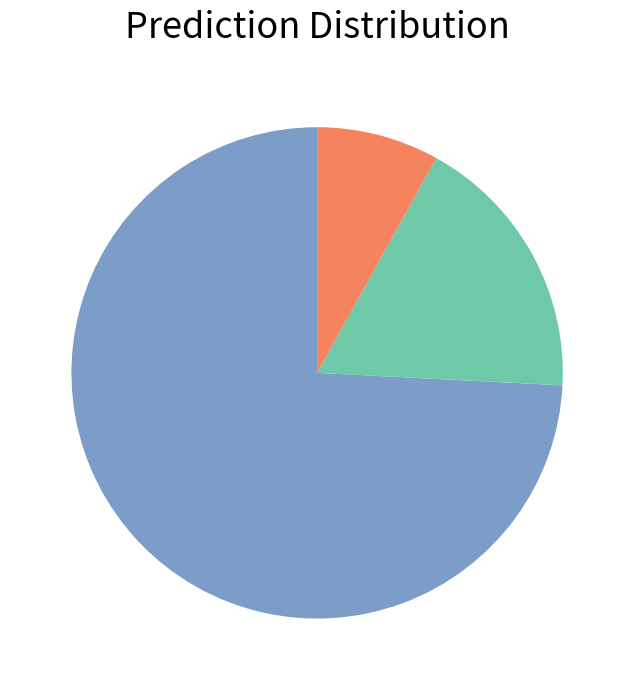

Count the number of slices in the pie.

3